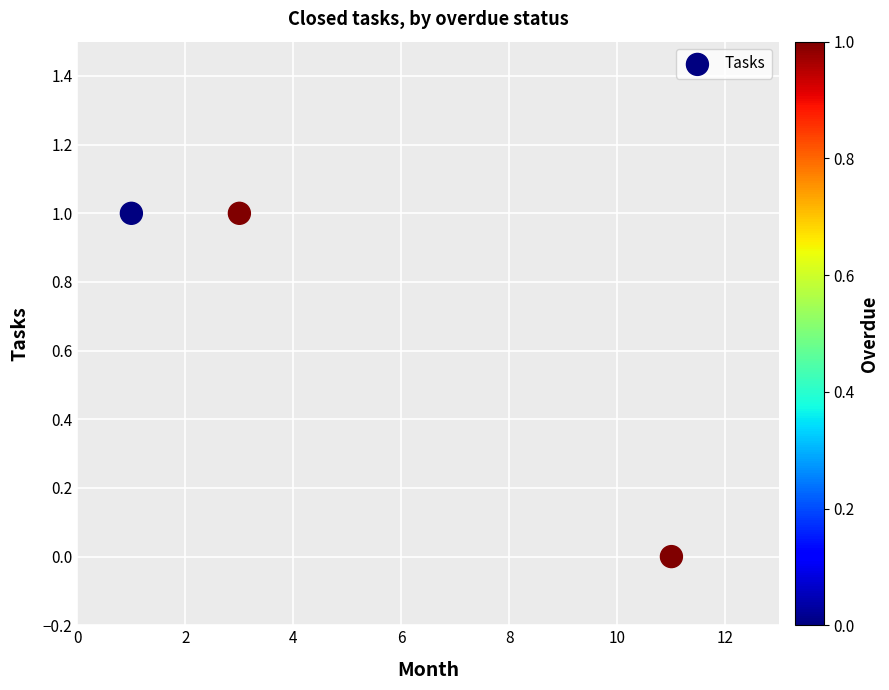

What is the range of X values (max minus min)?

10